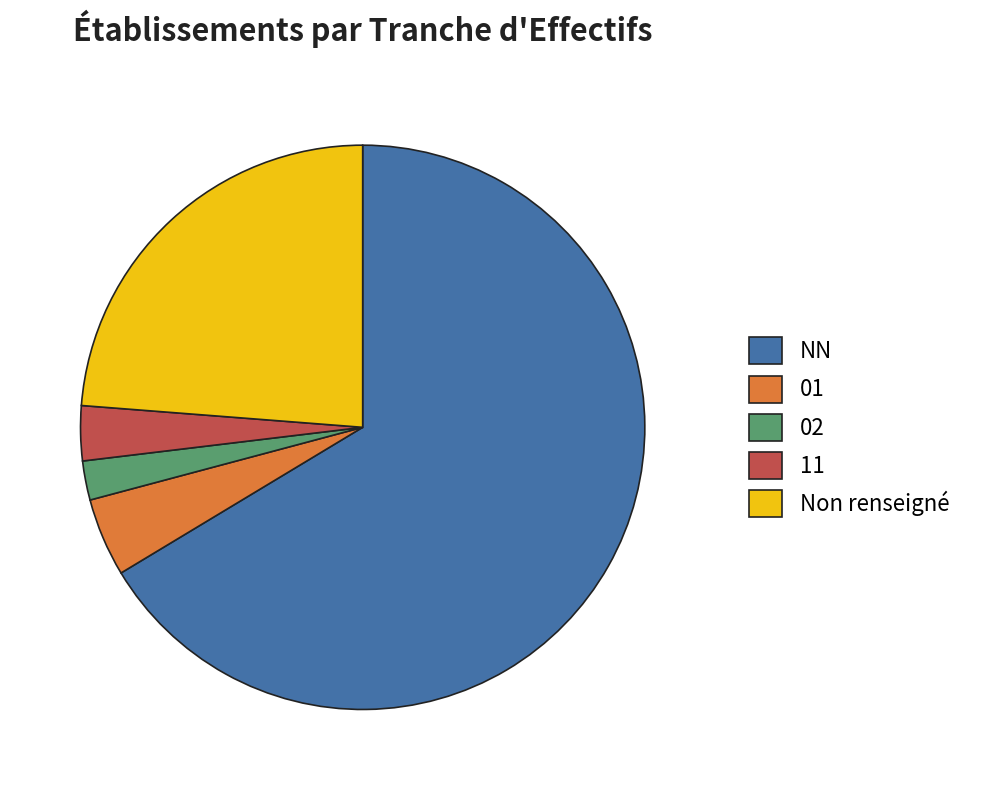

Is there any slice that represents more than half of the pie?

Yes